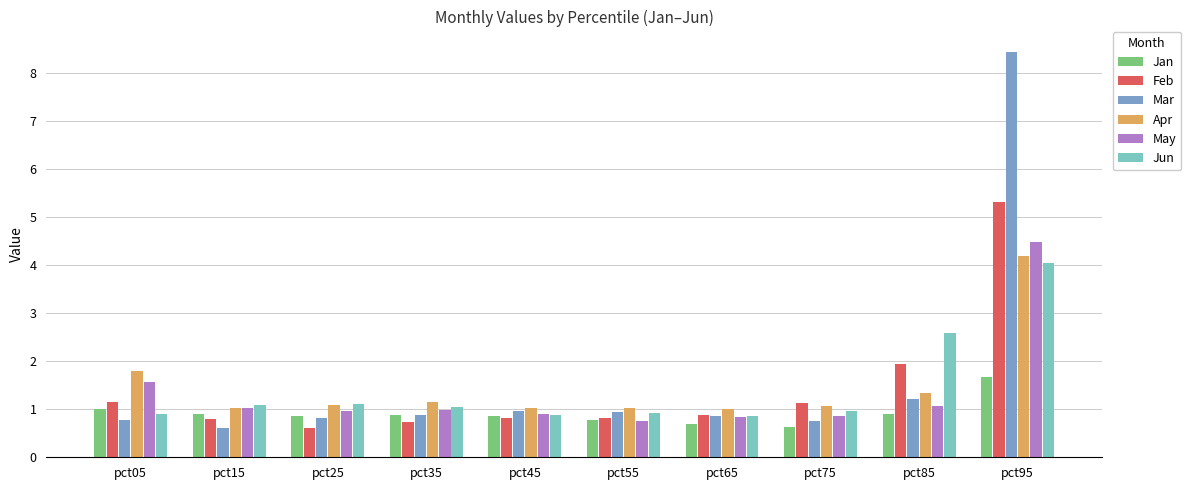

How many data points does each series have?

10